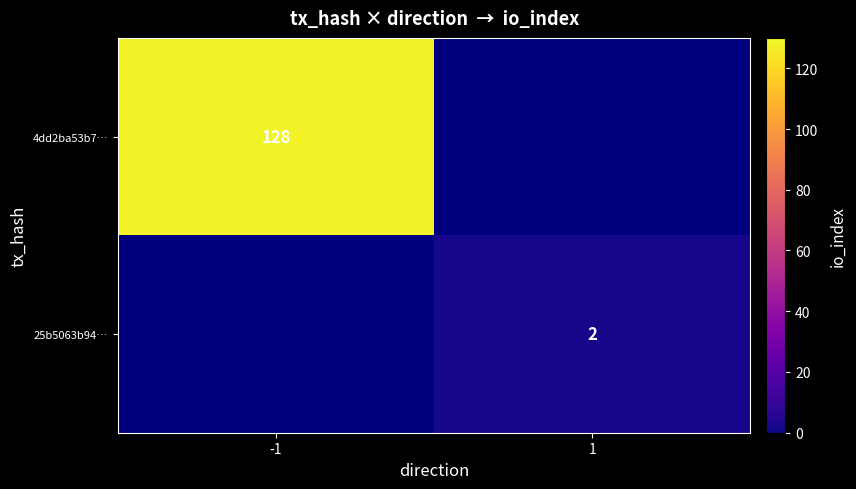

Which label corresponds to the smallest value in the chart?

1